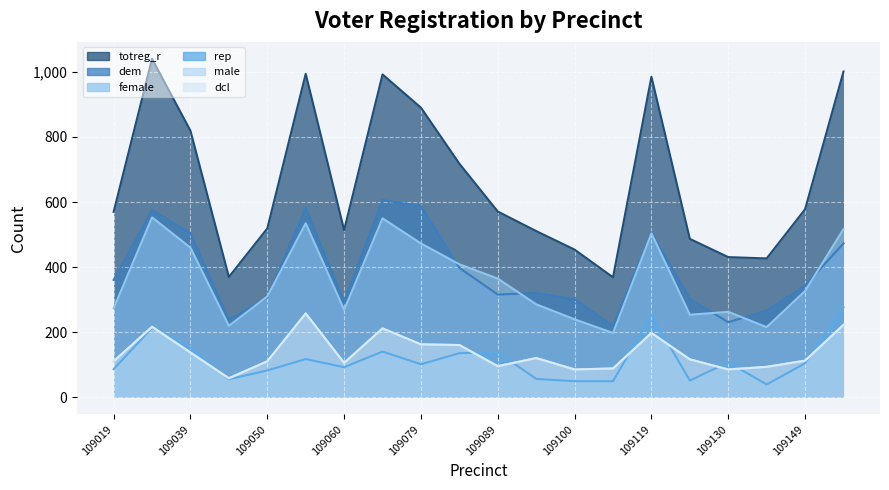

What are all the series names shown in the legend?

totreg_r, dem, rep, female, male, dcl